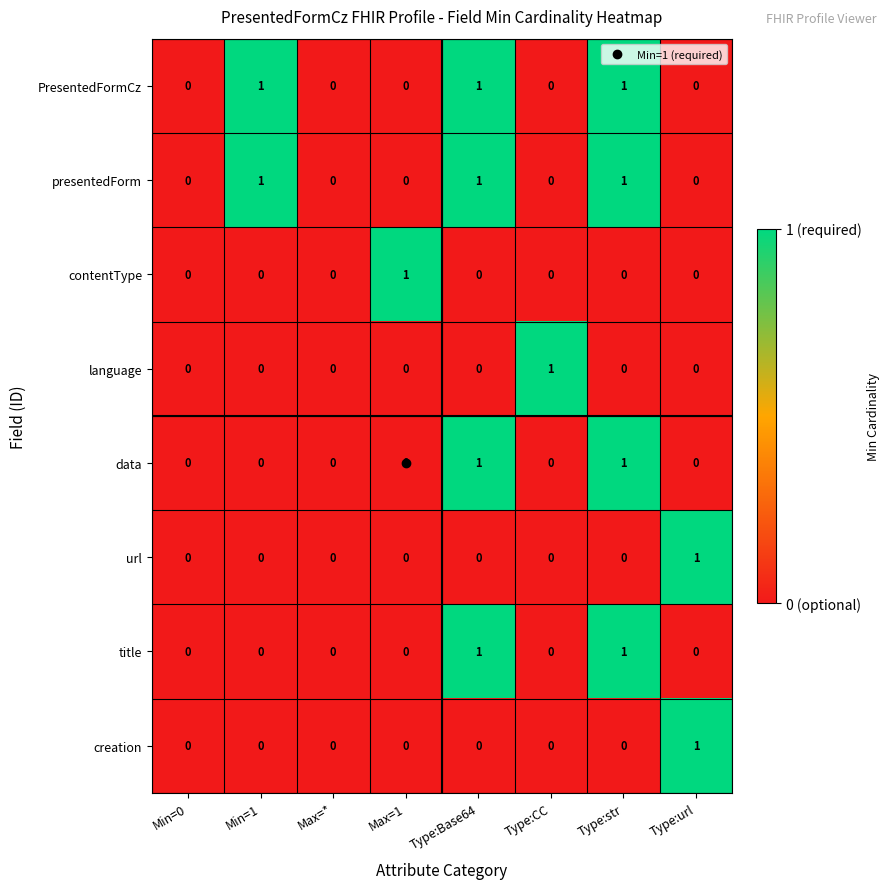

Is it true that contentType equals -1 at Max=*?

False